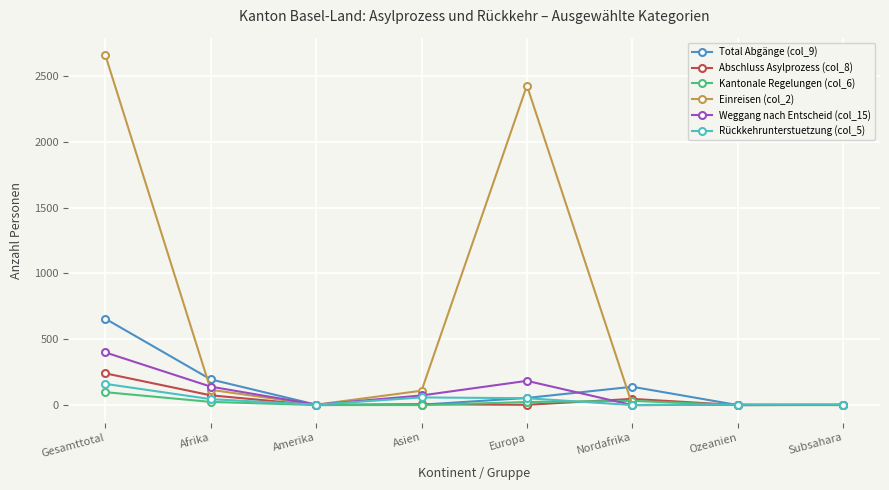

Which series changed the most between Gesamttotal and Europa?

Total Abgänge (col_9)